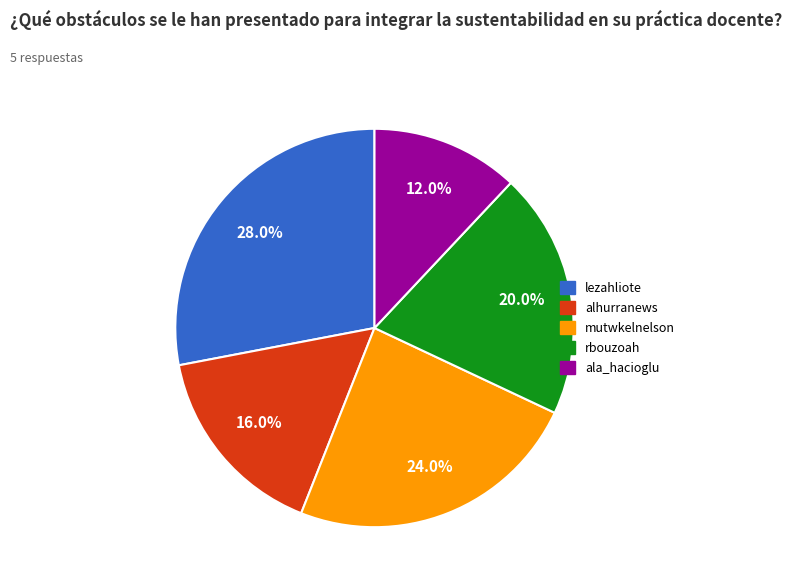

Rank the categories by value from lowest to highest.

ala_hacioglu, alhurranews, rbouzoah, mutwkelnelson, lezahliote